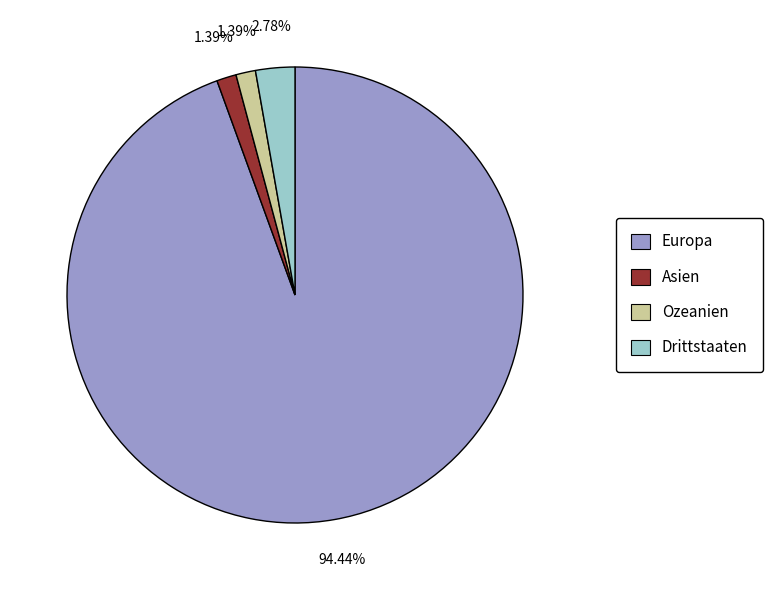

Do Asien and Ozeanien together represent more than half of the pie?

No